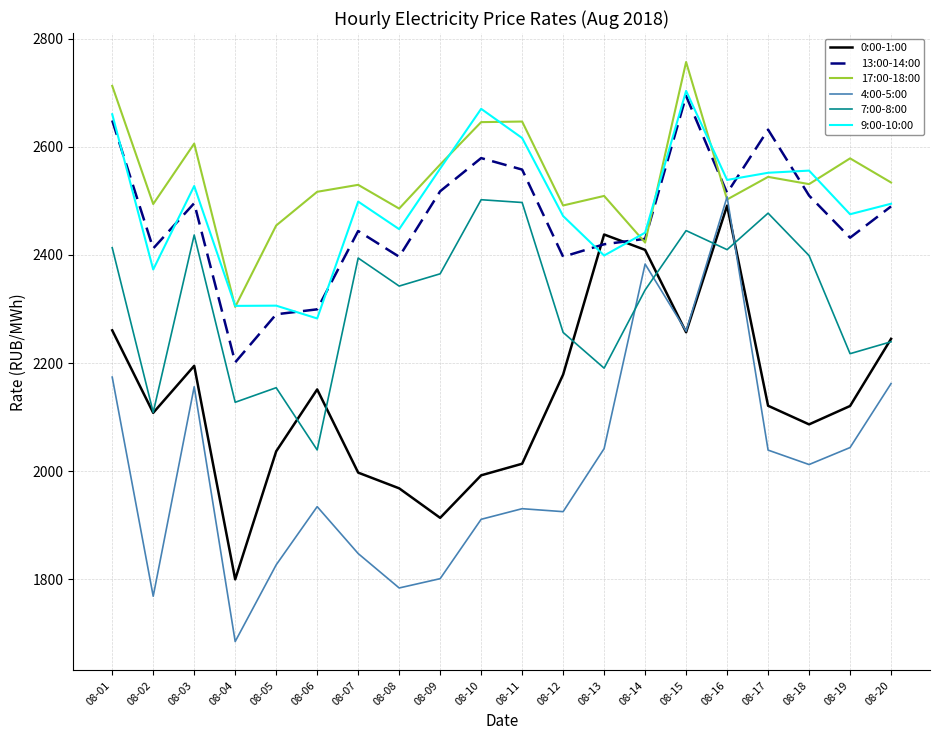

Is the value of 13:00-14:00 at 08-11 greater than the value of 17:00-18:00 at 08-06?

Yes